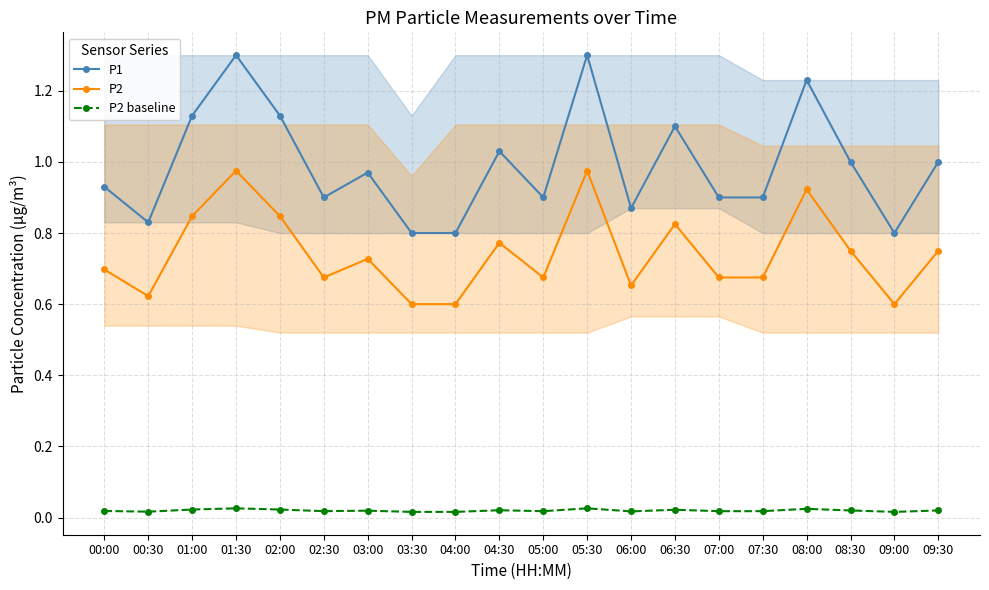

True or false: P2 and P1 intersect in this chart.

False